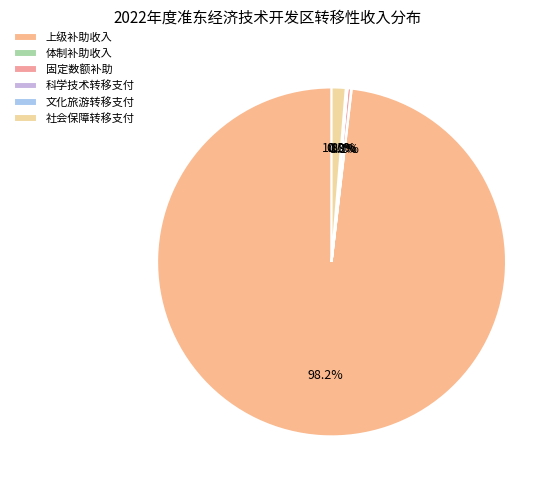

Which slice is the largest?

上级补助收入